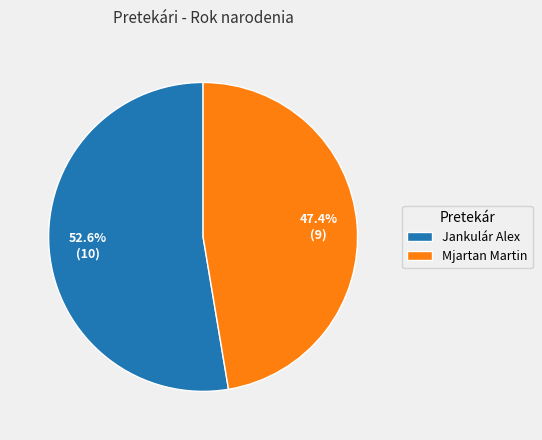

Which category has the biggest portion of the pie?

Jankulár Alex